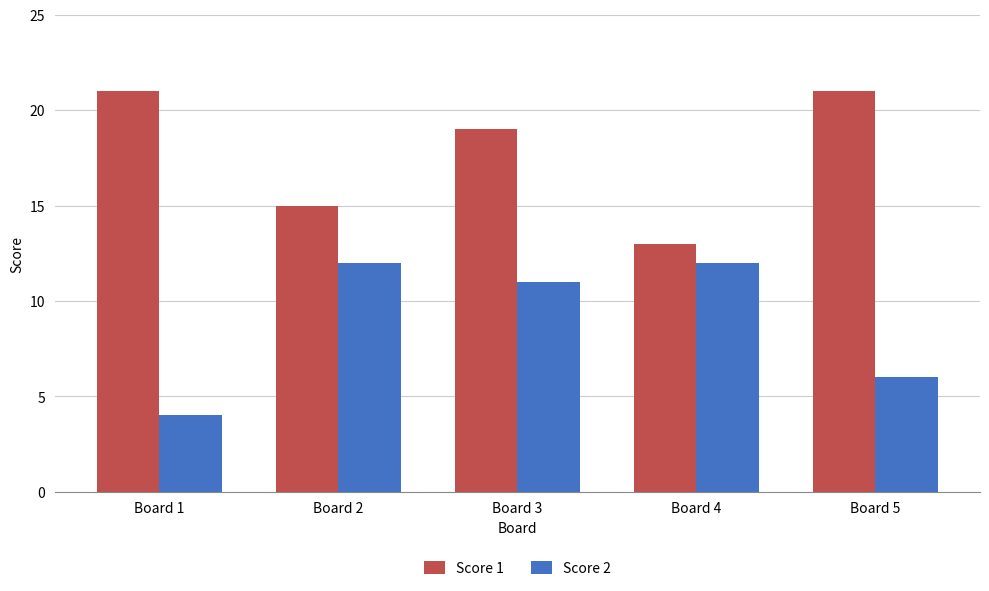

How many distinct data groups are displayed?

2